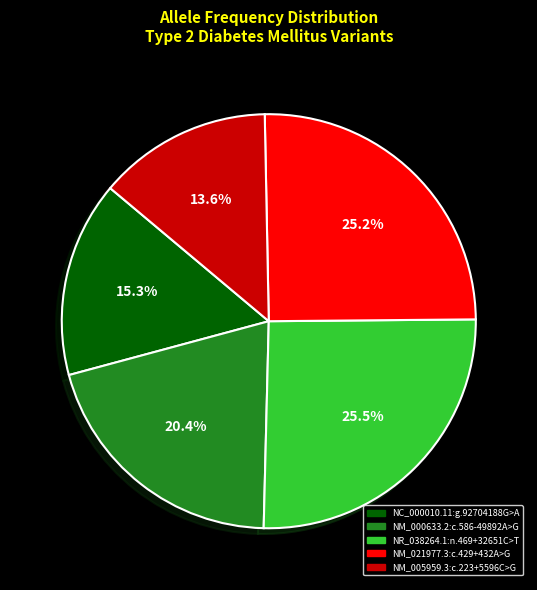

Does NC_000010.11:g.92704188G>A account for over 50% of the chart?

No